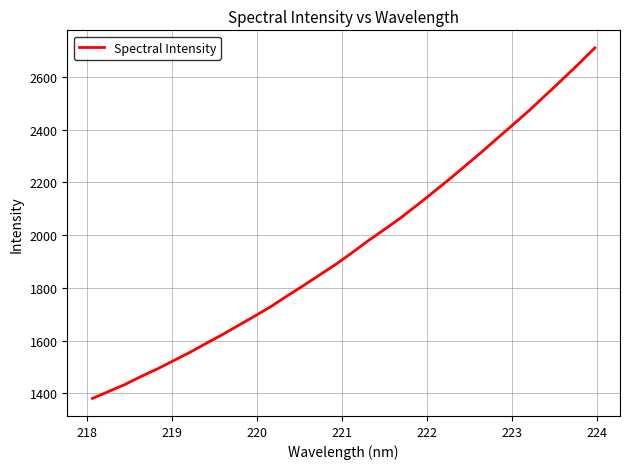

What is the maximum value shown in the chart?

2710.7